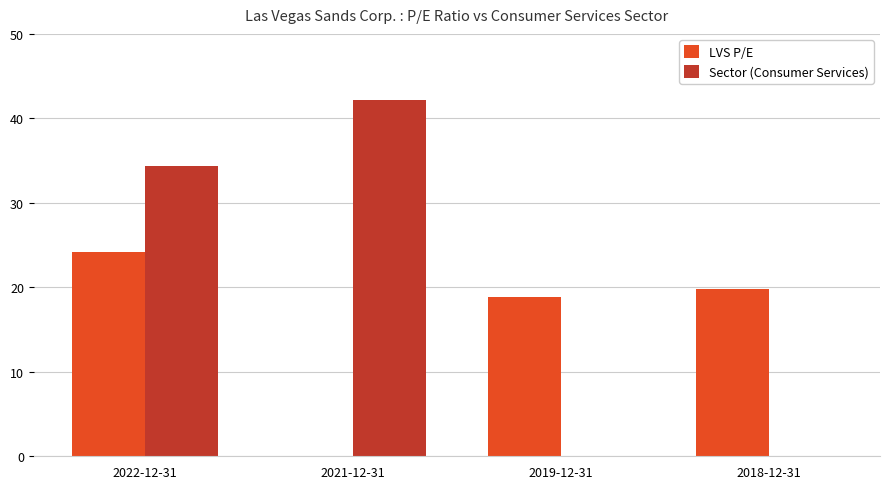

Are the bars horizontal?

No